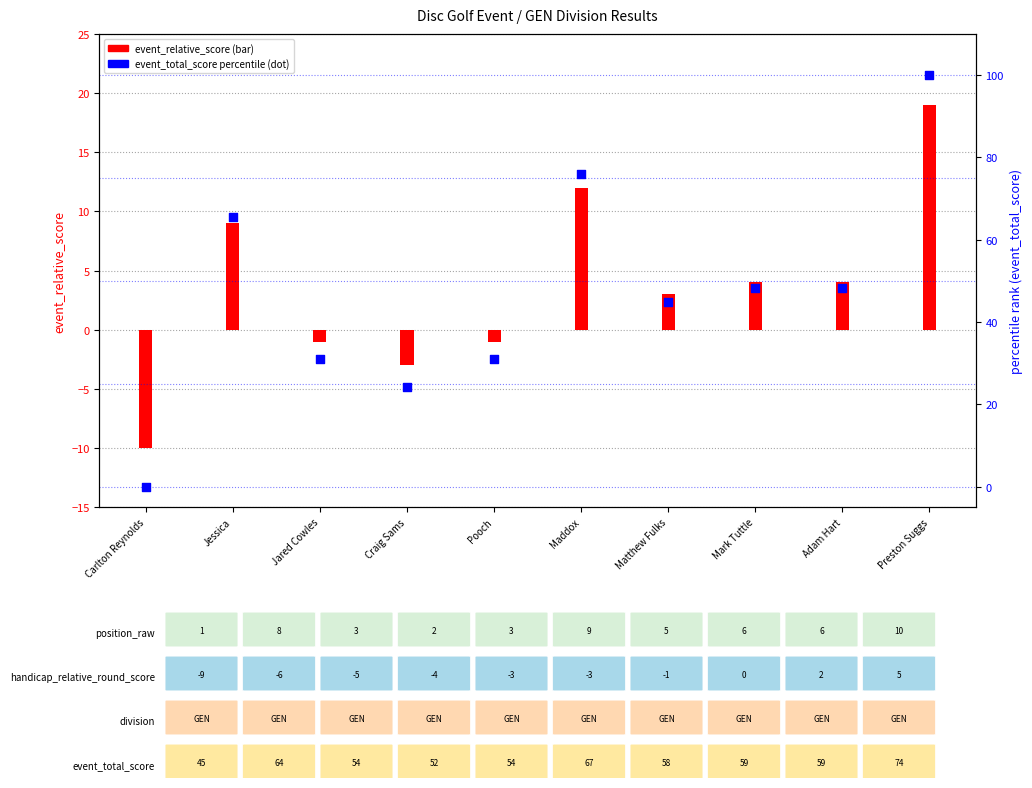

At how many categories does at least one series exceed 22?

9